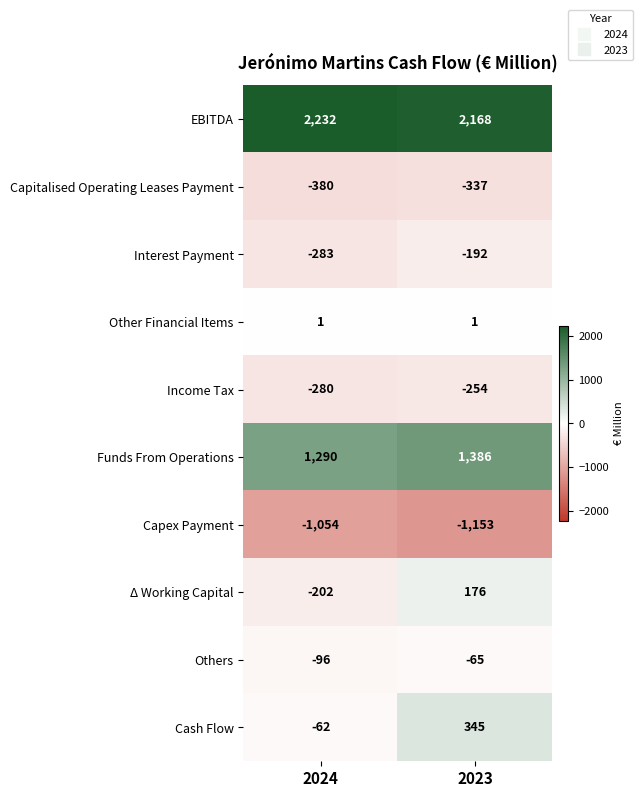

How many values in Δ Working Capital are above zero?

1